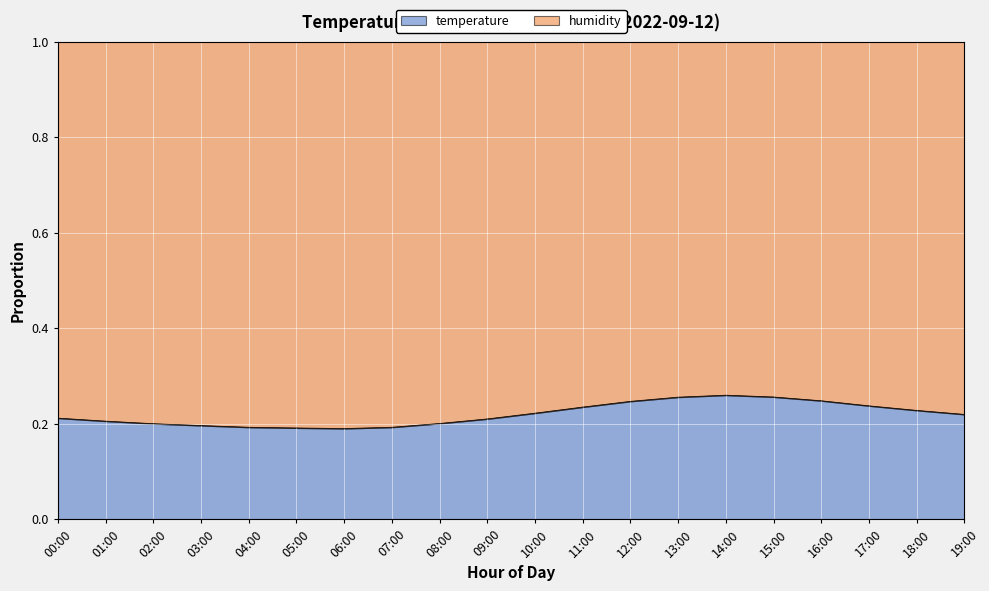

Where is the first local minimum?

06:00